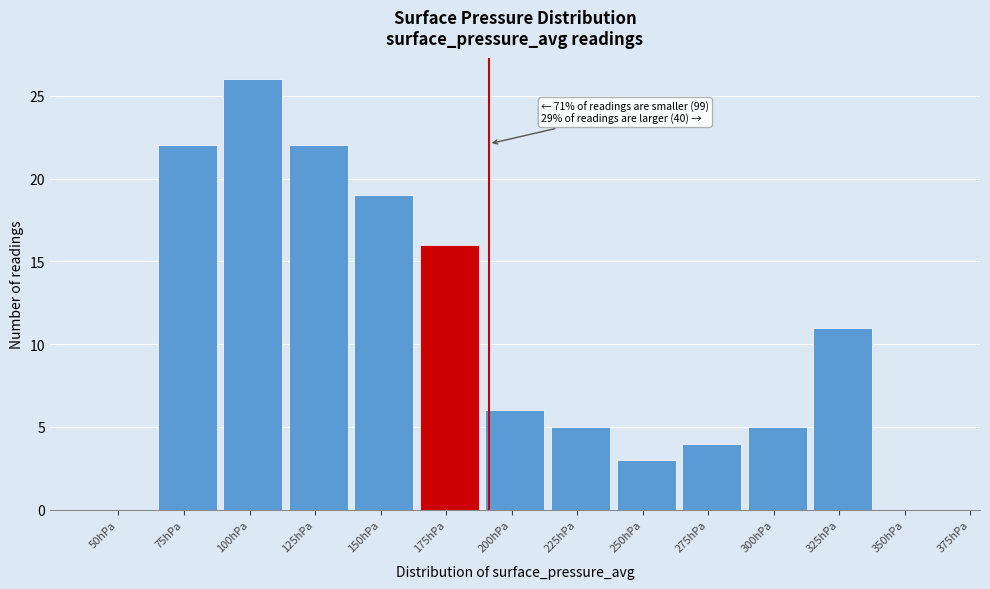

Reading left to right, list all the values displayed in this chart.

50hPa=0	75hPa=22	100hPa=26	125hPa=22	150hPa=19	175hPa=16	200hPa=6	225hPa=5	250hPa=3	275hPa=4	300hPa=5	325hPa=11	350hPa=0